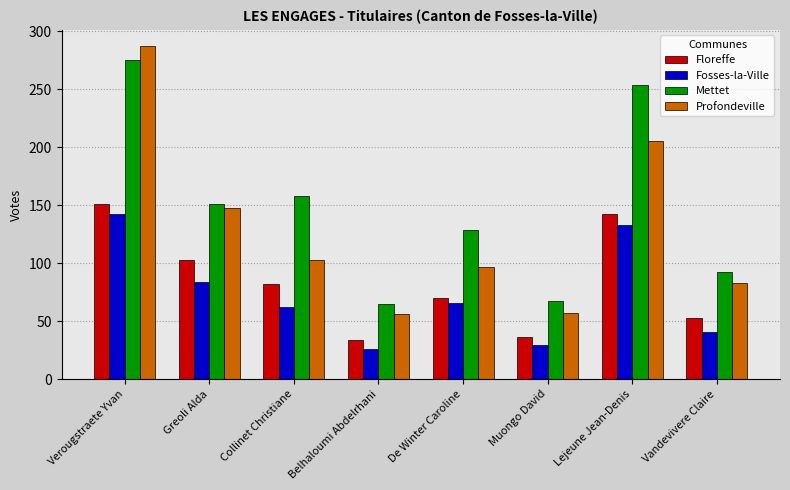

What is the highest value of the Mettet series?

275